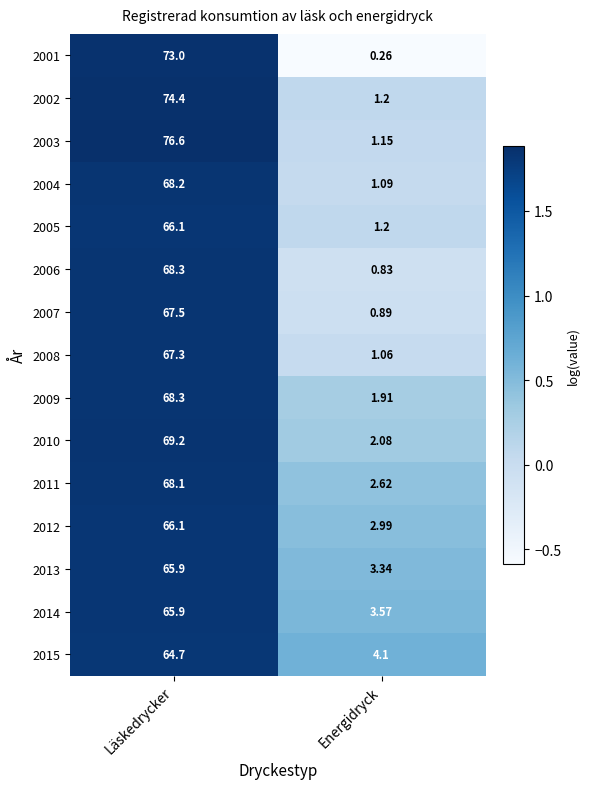

Which label corresponds to the largest value in the chart?

Läskedrycker